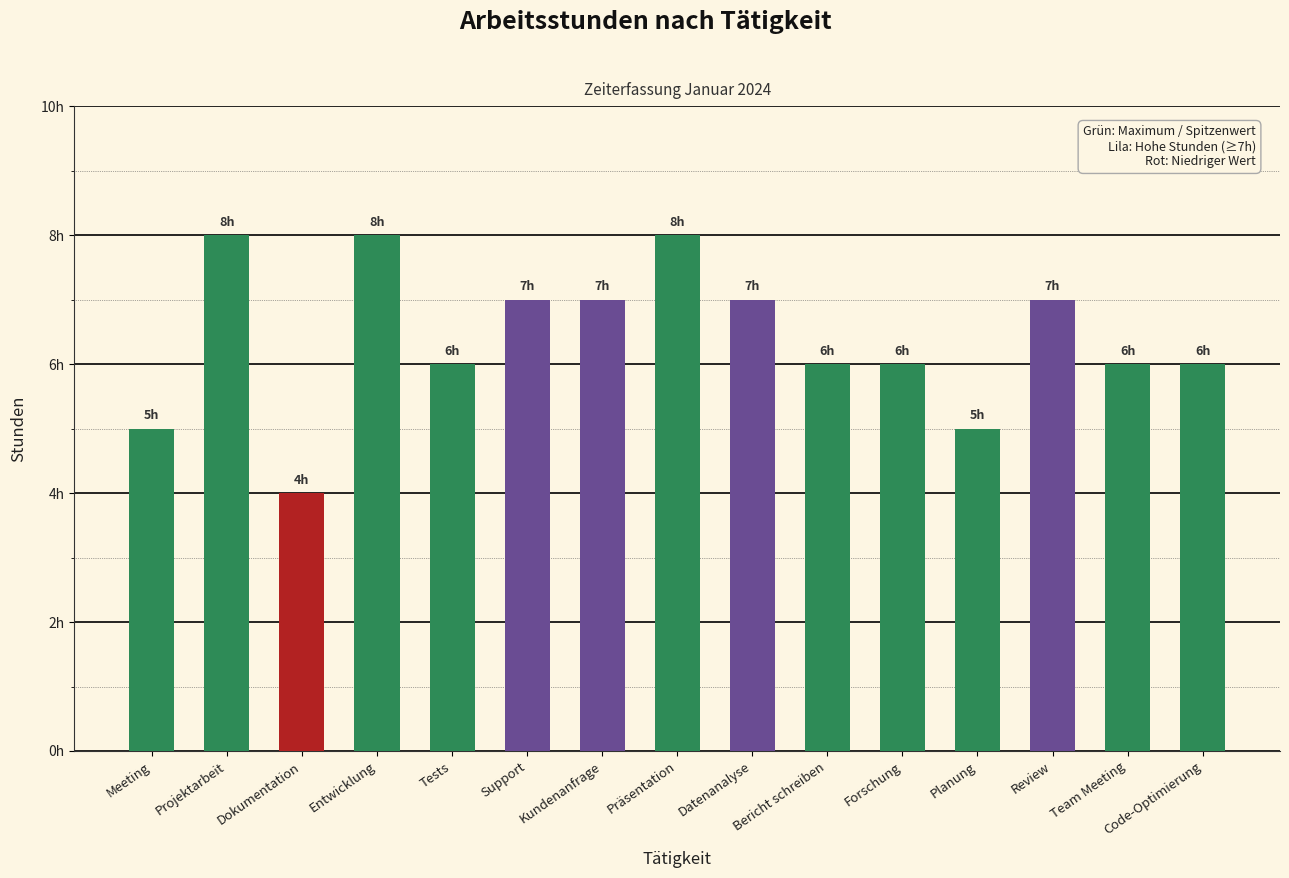

List the labels in order of value, largest first.

Projektarbeit, Entwicklung, Präsentation, Support, Kundenanfrage, Datenanalyse, Review, Tests, Bericht schreiben, Forschung, Team Meeting, Code-Optimierung, Meeting, Planung, Dokumentation